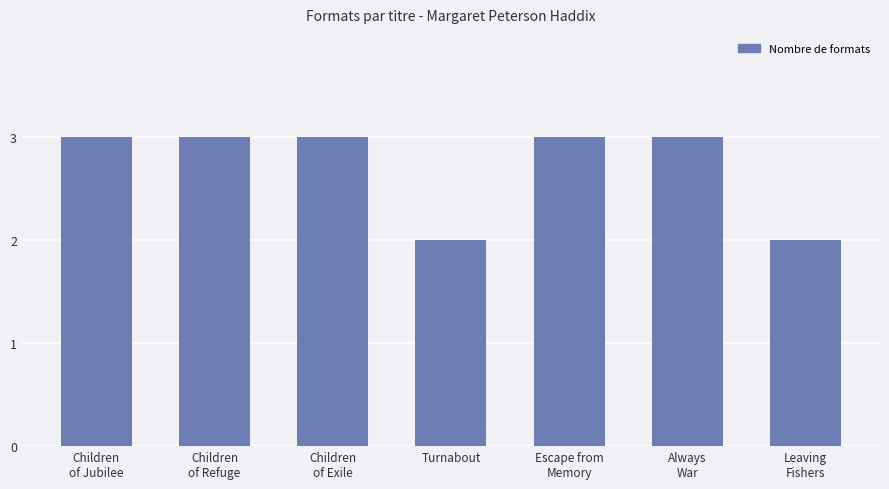

What is the maximum value shown in the chart?

3